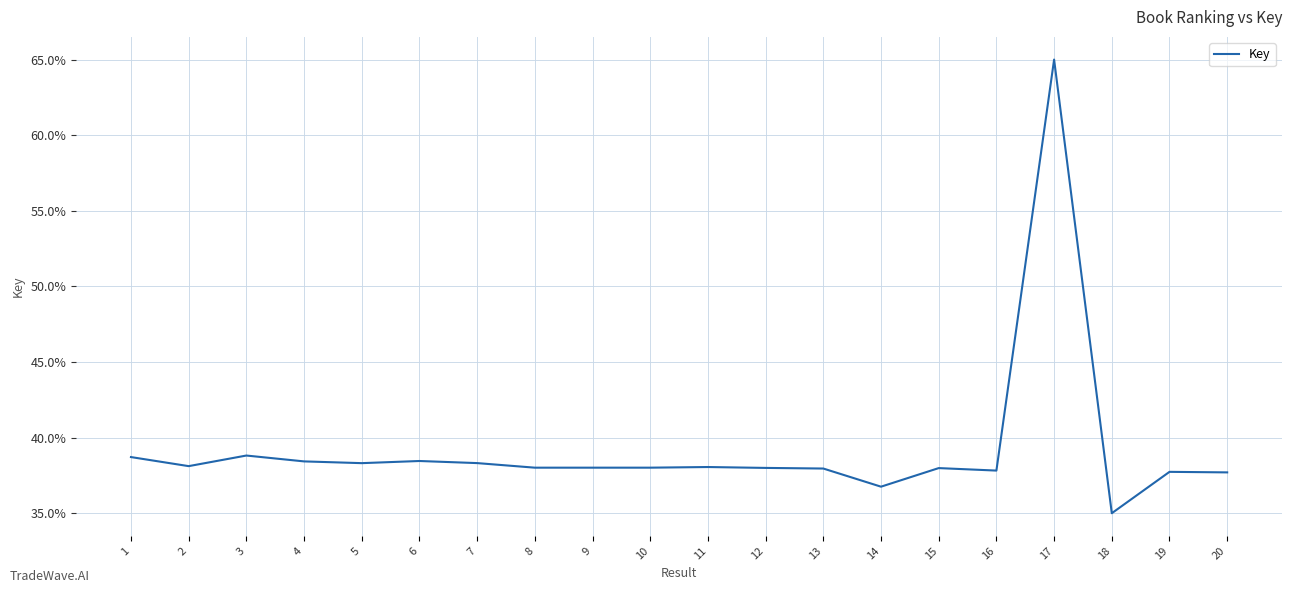

What is the approximate value at 5?

38.3